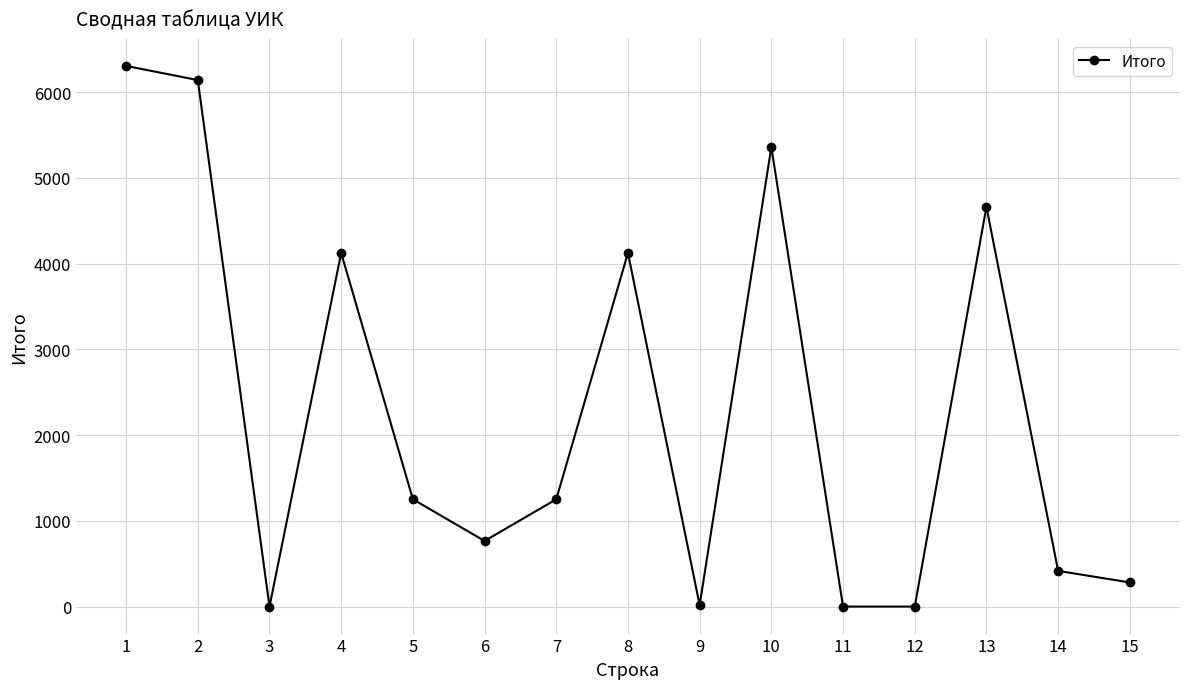

At which category does the data reach its first local peak?

4